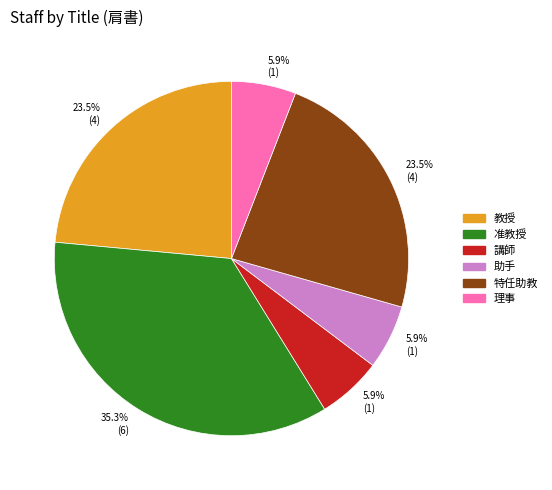

Does 教授 represent more than half of the total?

No